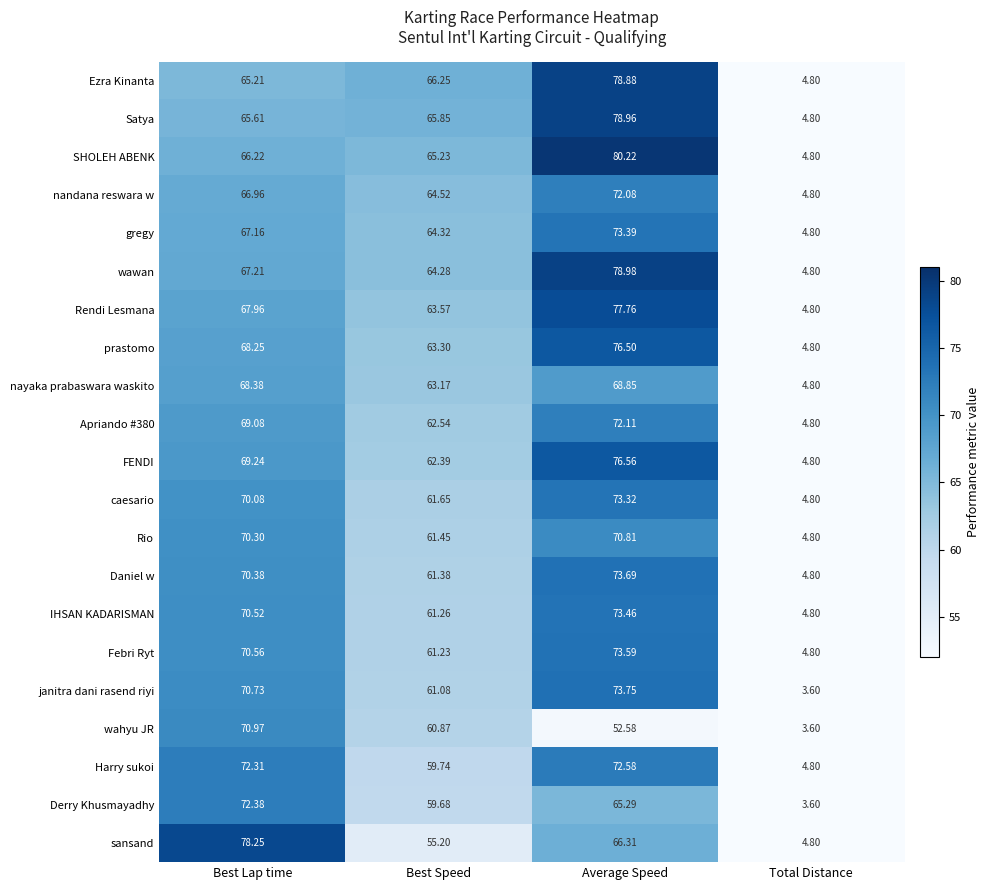

At which label does Ezra Kinanta reach its peak?

Average Speed